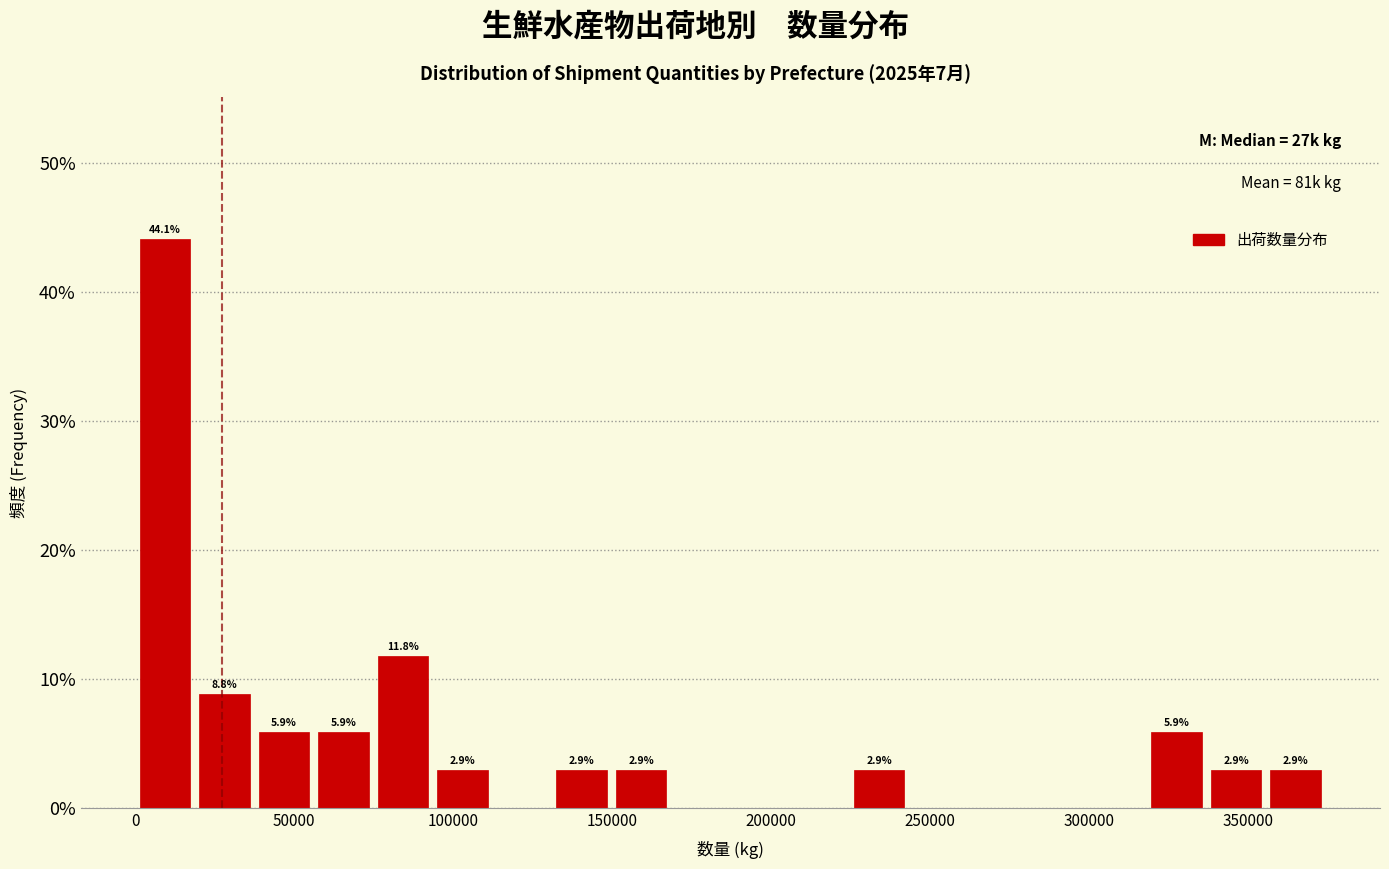

Read against the x-axis, roughly where is the centre of the tallest bar?

10000